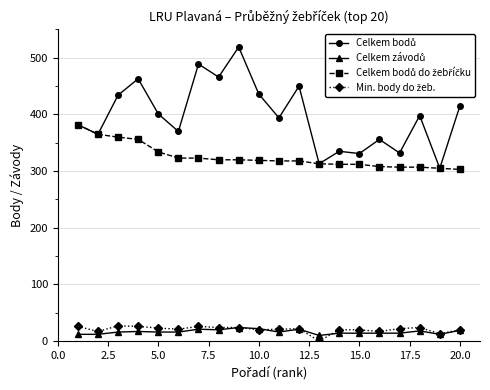

How many lines are shown in the chart?

4